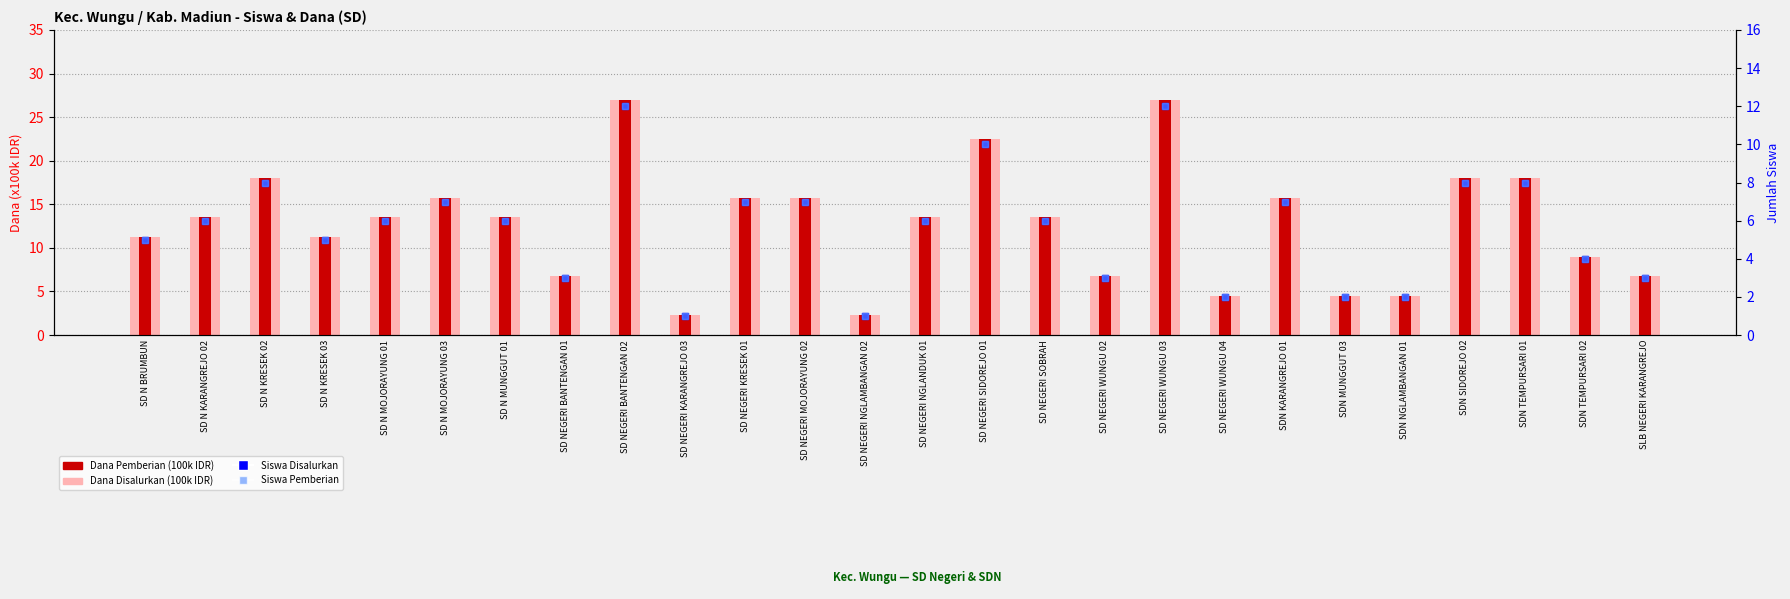

Which series has the largest range (max minus min)?

Dana Disalurkan (100k)